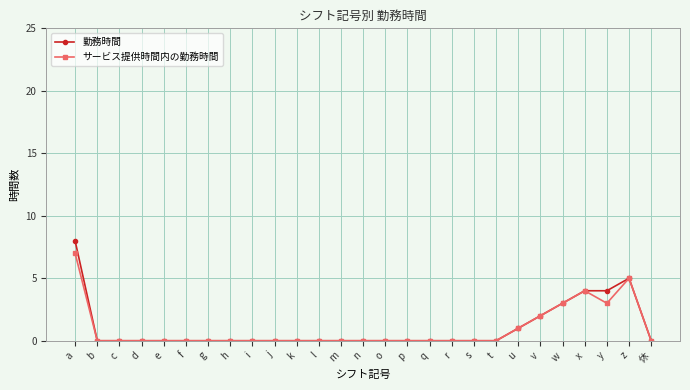

True or false: 勤務時間 has more than 0 points higher than both neighbors.

True